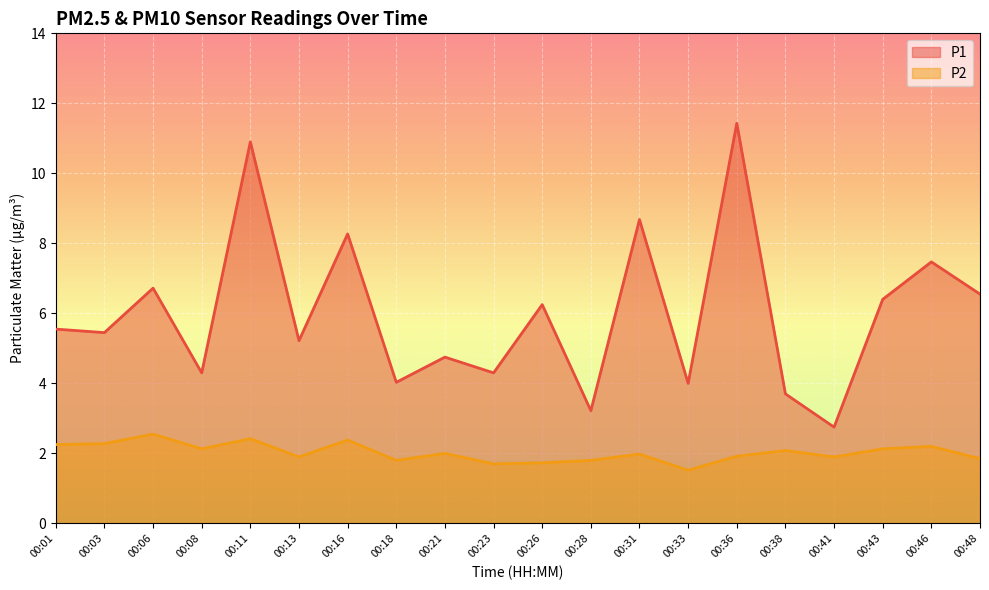

How many categories are shown in the chart?

20